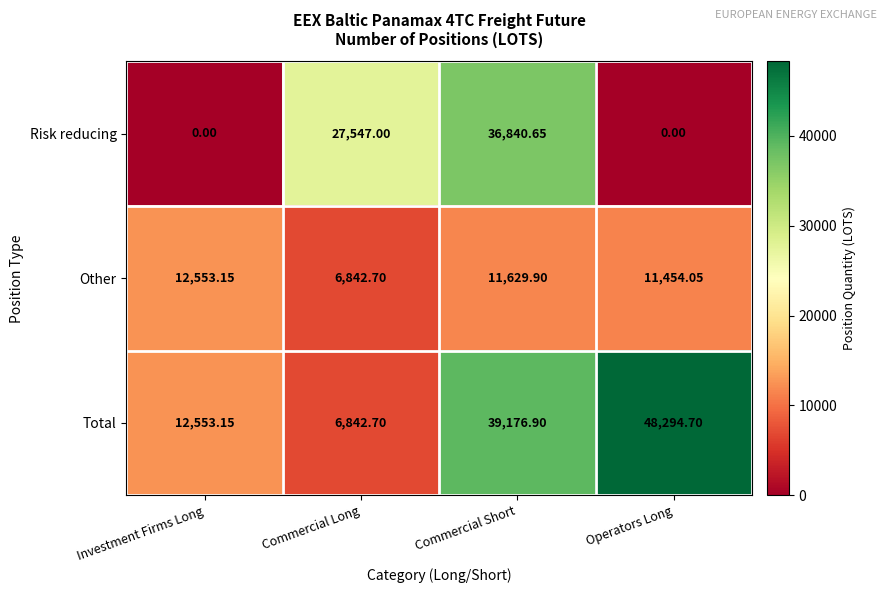

List the series in order of their peak value, lowest first.

Other, Risk reducing, Total